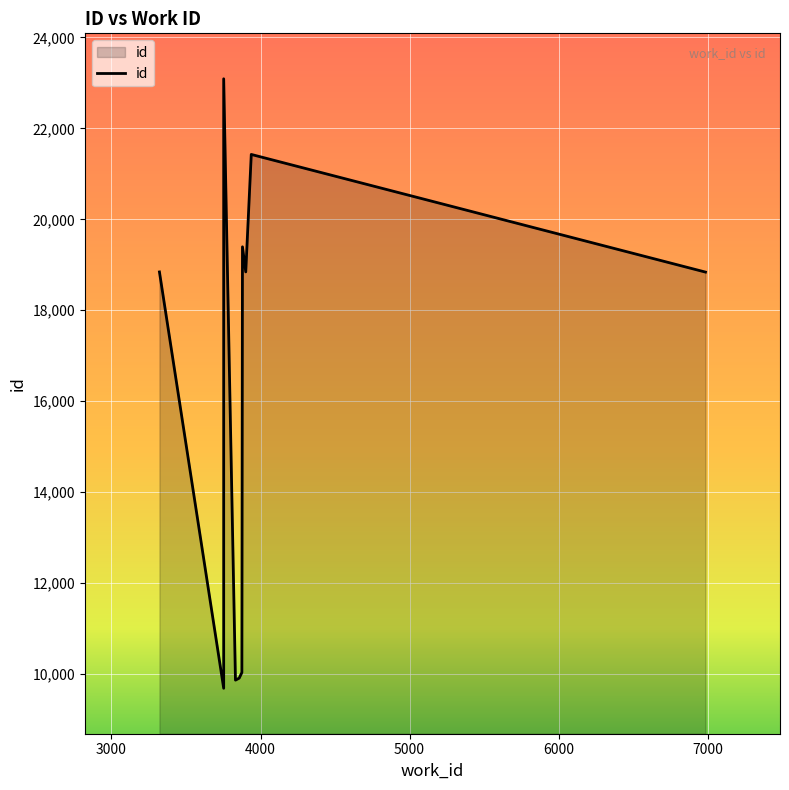

Reading left to right, what are all the values shown in this chart?

3753=9684	3832=9863	3857=9907	3875=10032	6985=18839	3322=18842	3901=18843	3879=19395	3938=21427	3753=23091